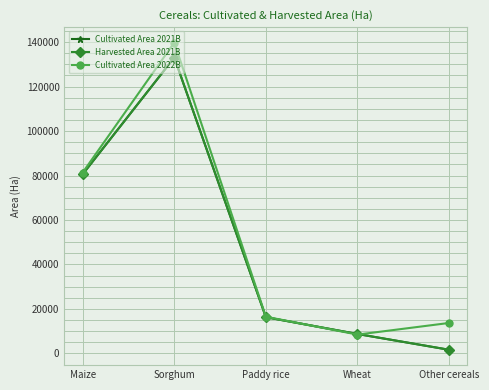

Reading left to right, extract all data points from this chart.

Cultivated Area 2021B: 80570.0	133033.0	16302.0	8749.0	1660.0
Harvested Area 2021B: 80570.0	133033.0	16302.0	8749.0	1660.0
Cultivated Area 2022B: 81339.2	139792.7	16516.5	8481.6	13717.9